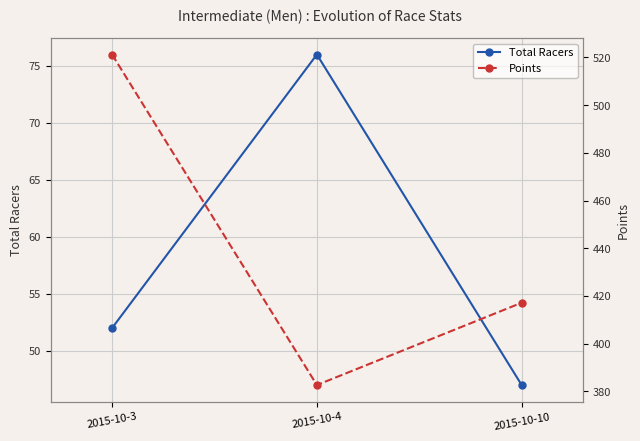

What is the sum of all Points values?

1321.0